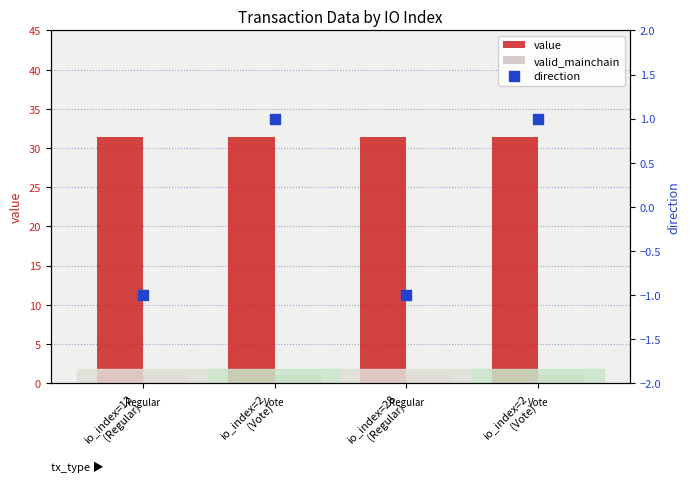

Reading left to right, what are all the values shown in this chart?

value: io_index=12
(Regular)=31.4	io_index=2
(Vote)=31.4	io_index=28
(Regular)=31.4	io_index=2
(Vote)=31.4
valid_mainchain: io_index=12
(Regular)=1.0	io_index=2
(Vote)=1.0	io_index=28
(Regular)=1.0	io_index=2
(Vote)=1.0
direction: io_index=12
(Regular)=-1.0	io_index=2
(Vote)=1.0	io_index=28
(Regular)=-1.0	io_index=2
(Vote)=1.0